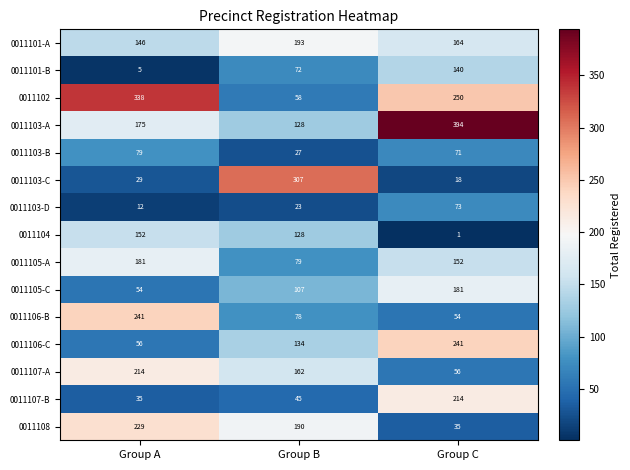

Count the 0011104 values in the range 1 to 152.

3